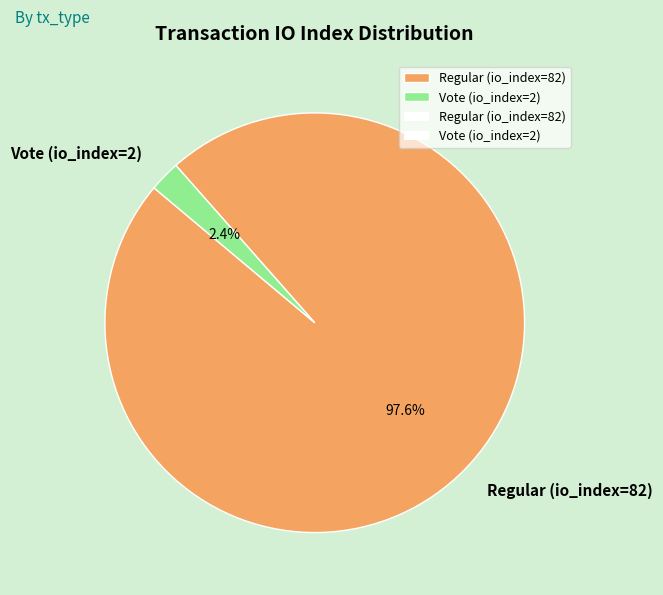

What percentage is the Vote (io_index=2) slice, to the nearest percent?

2%